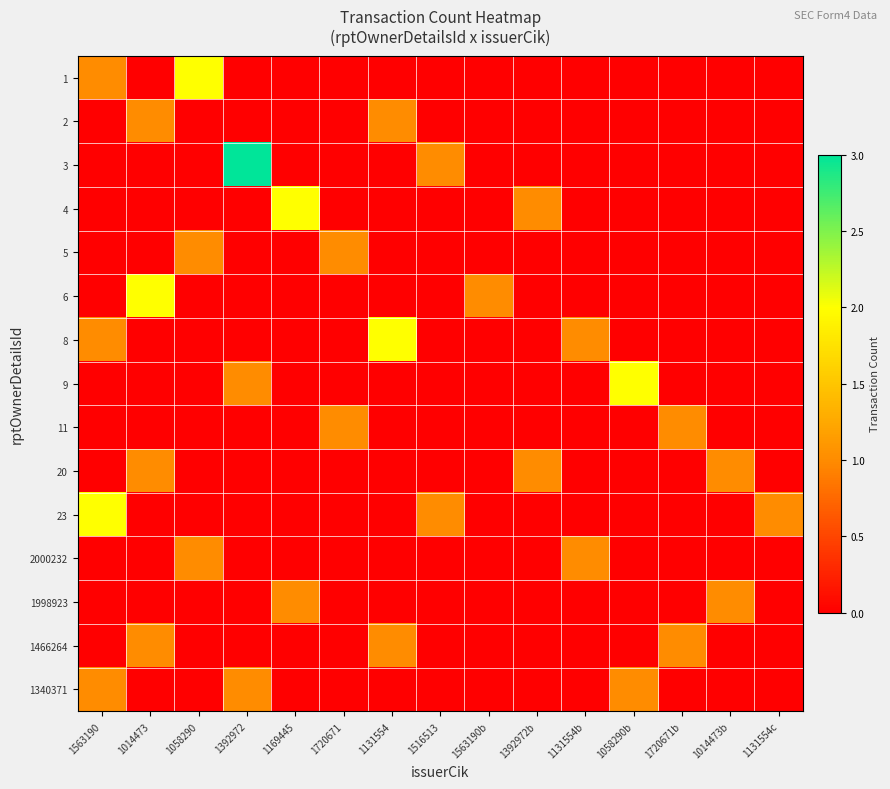

Reading right to left, transcribe all the data shown in this chart.

1: 1131554c=0	1014473b=0	1720671b=0	1058290b=0	1131554b=0	1392972b=0	1563190b=0	1516513=0	1131554=0	1720671=0	1169445=0	1392972=0	1058290=2	1014473=0	1563190=1
2: 1131554c=0	1014473b=0	1720671b=0	1058290b=0	1131554b=0	1392972b=0	1563190b=0	1516513=0	1131554=1	1720671=0	1169445=0	1392972=0	1058290=0	1014473=1	1563190=0
3: 1131554c=0	1014473b=0	1720671b=0	1058290b=0	1131554b=0	1392972b=0	1563190b=0	1516513=1	1131554=0	1720671=0	1169445=0	1392972=3	1058290=0	1014473=0	1563190=0
4: 1131554c=0	1014473b=0	1720671b=0	1058290b=0	1131554b=0	1392972b=1	1563190b=0	1516513=0	1131554=0	1720671=0	1169445=2	1392972=0	1058290=0	1014473=0	1563190=0
5: 1131554c=0	1014473b=0	1720671b=0	1058290b=0	1131554b=0	1392972b=0	1563190b=0	1516513=0	1131554=0	1720671=1	1169445=0	1392972=0	1058290=1	1014473=0	1563190=0
6: 1131554c=0	1014473b=0	1720671b=0	1058290b=0	1131554b=0	1392972b=0	1563190b=1	1516513=0	1131554=0	1720671=0	1169445=0	1392972=0	1058290=0	1014473=2	1563190=0
8: 1131554c=0	1014473b=0	1720671b=0	1058290b=0	1131554b=1	1392972b=0	1563190b=0	1516513=0	1131554=2	1720671=0	1169445=0	1392972=0	1058290=0	1014473=0	1563190=1
9: 1131554c=0	1014473b=0	1720671b=0	1058290b=2	1131554b=0	1392972b=0	1563190b=0	1516513=0	1131554=0	1720671=0	1169445=0	1392972=1	1058290=0	1014473=0	1563190=0
11: 1131554c=0	1014473b=0	1720671b=1	1058290b=0	1131554b=0	1392972b=0	1563190b=0	1516513=0	1131554=0	1720671=1	1169445=0	1392972=0	1058290=0	1014473=0	1563190=0
20: 1131554c=0	1014473b=1	1720671b=0	1058290b=0	1131554b=0	1392972b=1	1563190b=0	1516513=0	1131554=0	1720671=0	1169445=0	1392972=0	1058290=0	1014473=1	1563190=0
23: 1131554c=1	1014473b=0	1720671b=0	1058290b=0	1131554b=0	1392972b=0	1563190b=0	1516513=1	1131554=0	1720671=0	1169445=0	1392972=0	1058290=0	1014473=0	1563190=2
2000232: 1131554c=0	1014473b=0	1720671b=0	1058290b=0	1131554b=1	1392972b=0	1563190b=0	1516513=0	1131554=0	1720671=0	1169445=0	1392972=0	1058290=1	1014473=0	1563190=0
1998923: 1131554c=0	1014473b=1	1720671b=0	1058290b=0	1131554b=0	1392972b=0	1563190b=0	1516513=0	1131554=0	1720671=0	1169445=1	1392972=0	1058290=0	1014473=0	1563190=0
1466264: 1131554c=0	1014473b=0	1720671b=1	1058290b=0	1131554b=0	1392972b=0	1563190b=0	1516513=0	1131554=1	1720671=0	1169445=0	1392972=0	1058290=0	1014473=1	1563190=0
1340371: 1131554c=0	1014473b=0	1720671b=0	1058290b=1	1131554b=0	1392972b=0	1563190b=0	1516513=0	1131554=0	1720671=0	1169445=0	1392972=1	1058290=0	1014473=0	1563190=1